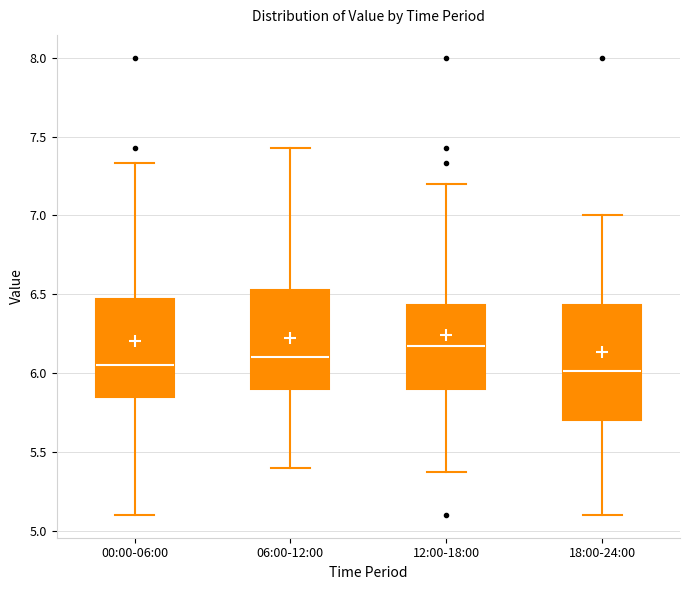

Reading left to right, transcribe this box plot: for each box, give where its median line is, the range the box spans, and where its two whiskers end, as read against the y-axis. The values are not printed on the chart, so give them approximately, as read against the axis.

00:00-06:00: median 6.05, box 5.85 to 6.45, whiskers 5.10 to 7.35
06:00-12:00: median 6.10, box 5.90 to 6.55, whiskers 5.40 to 7.45
12:00-18:00: median 6.15, box 5.90 to 6.45, whiskers 5.35 to 7.20
18:00-24:00: median 6.00, box 5.70 to 6.45, whiskers 5.10 to 7.00